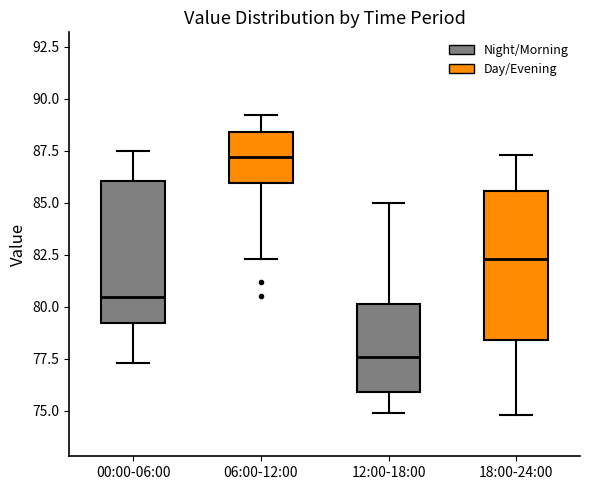

Where does the upper whisker of the box for 06:00-12:00 end on the y-axis? The values are not printed on the chart, so give them approximately, as read against the axis.

89.0